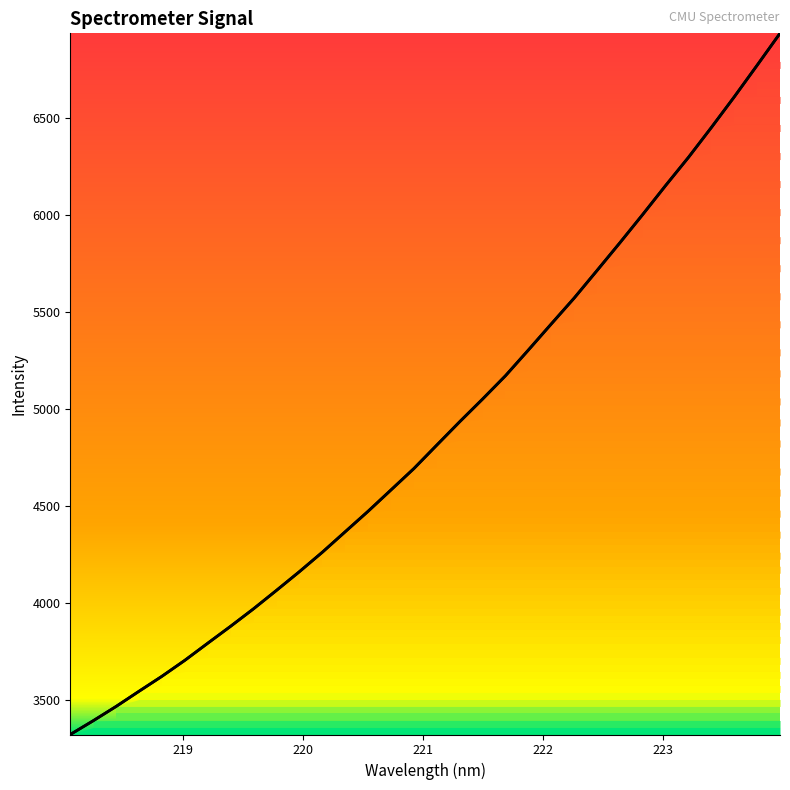

How many data points are less than 4813?

16